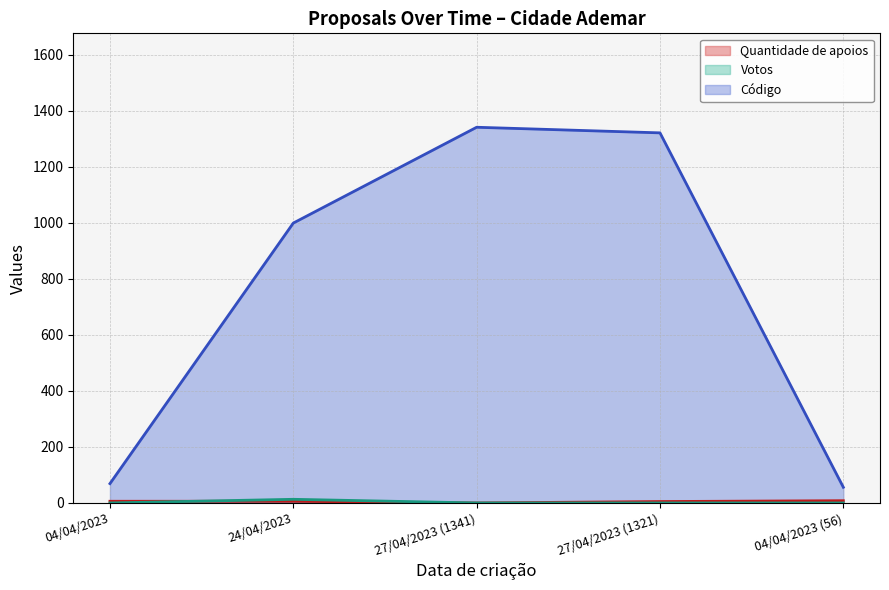

What is the label of the 1st point from the right?

04/04/2023 (56)